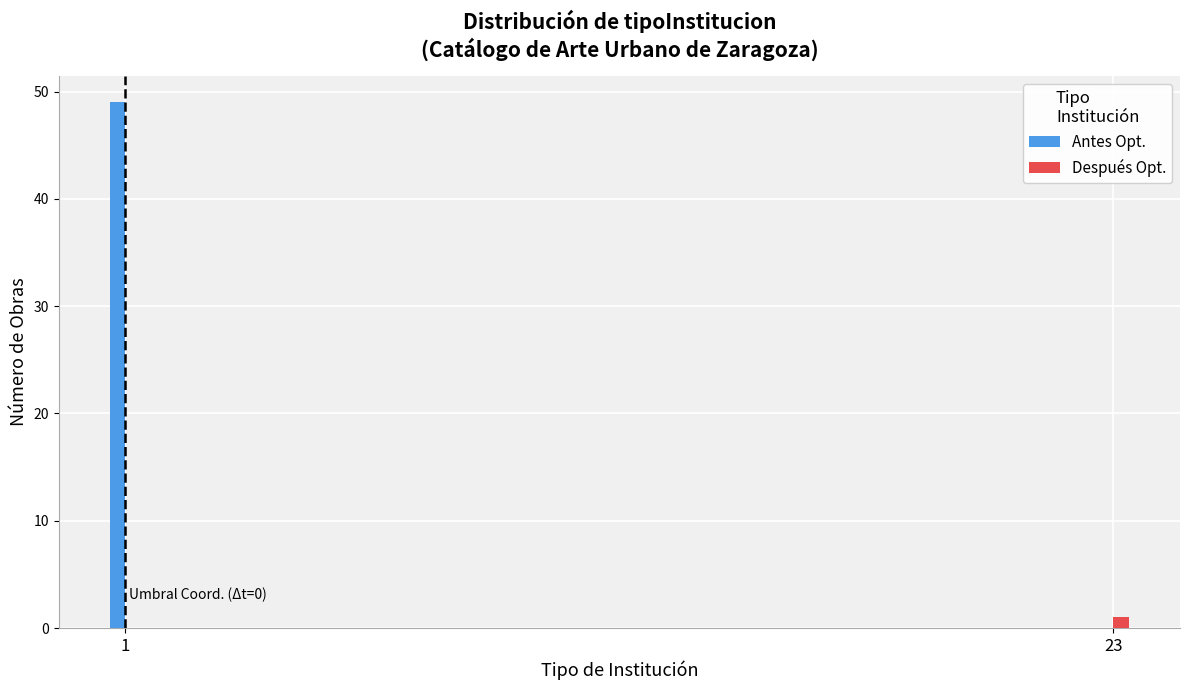

Reading left to right, transcribe all the data shown in this chart.

Antes Opt.: 1=49	23=0
Después Opt.: 1=0	23=1